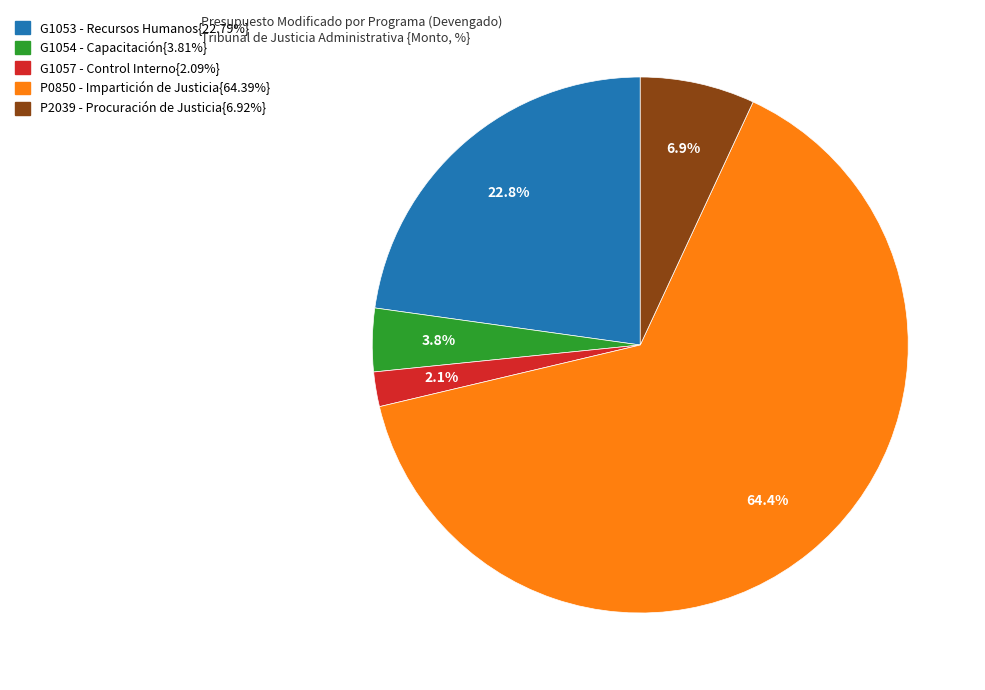

To the nearest percent, what is the average slice percentage?

20%